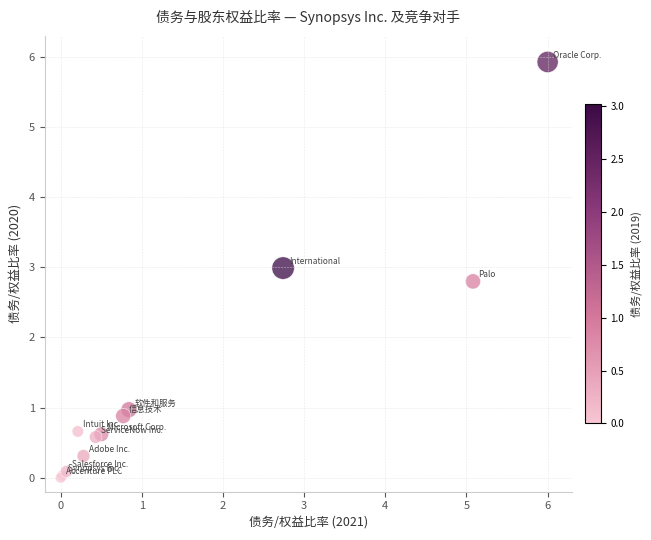

What Y value in the scatter plot is closest to 2?

2.8